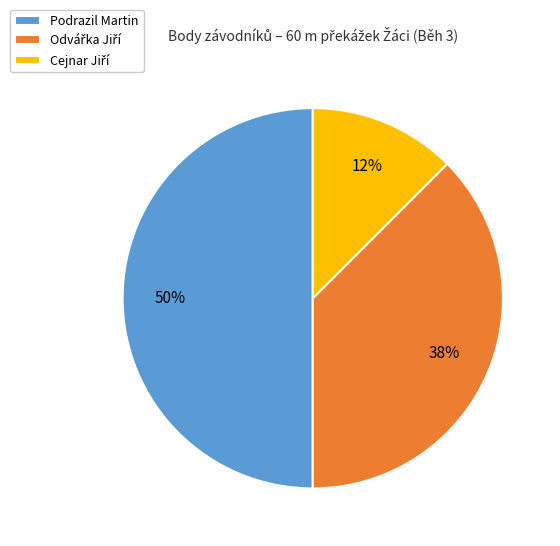

What percentage is the Podrazil Martin slice, to the nearest percent?

50%